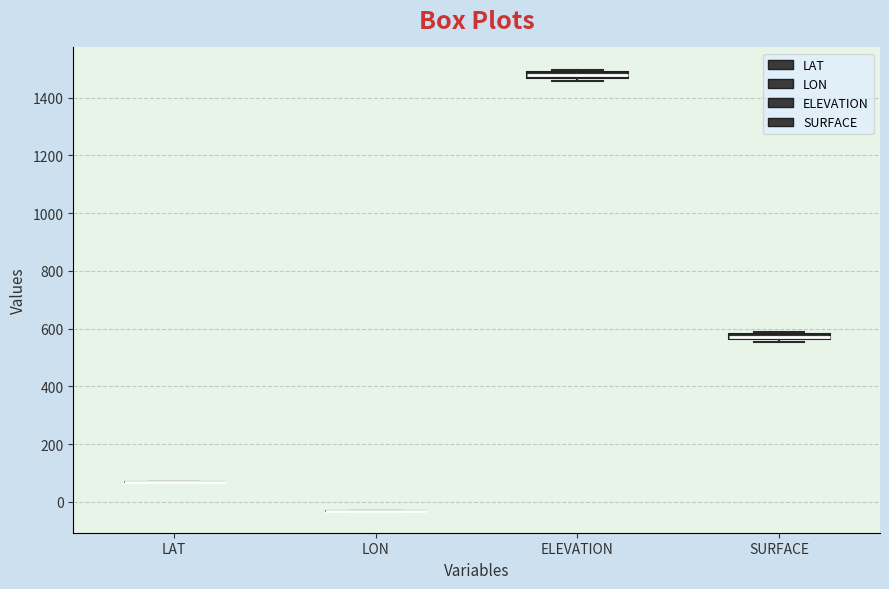

Where is the lower edge of the box for ELEVATION on the y-axis? The values are not printed on the chart, so give them approximately, as read against the axis.

1460